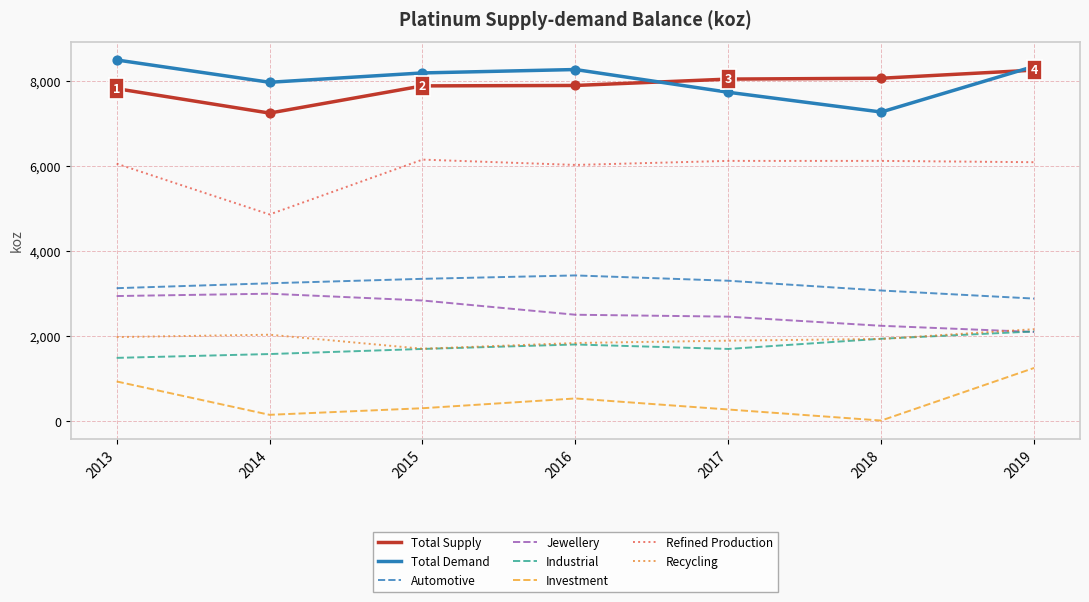

Between 2013 and 2014, which series saw the biggest shift?

Refined Production